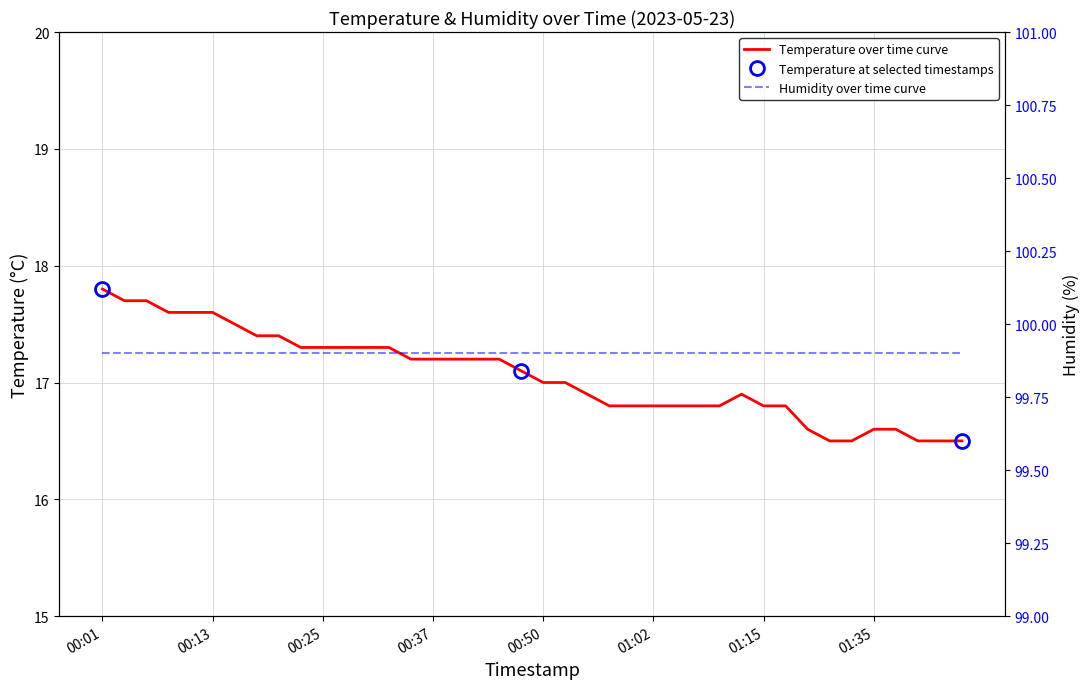

Reading right to left, list all the values displayed in this chart.

01:45=16.5	01:42=16.5	01:40=16.5	01:37=16.6	01:35=16.6	01:32=16.5	01:30=16.5	01:28=16.6	01:18=16.8	01:15=16.8	01:12=16.9	01:09=16.8	01:07=16.8	01:05=16.8	01:02=16.8	01:00=16.8	00:57=16.8	00:55=16.9	00:52=17.0	00:50=17.0	00:47=17.1	00:45=17.2	00:42=17.2	00:40=17.2	00:37=17.2	00:35=17.2	00:33=17.3	00:30=17.3	00:28=17.3	00:25=17.3	00:23=17.3	00:20=17.4	00:18=17.4	00:15=17.5	00:13=17.6	00:10=17.6	00:08=17.6	00:06=17.7	00:03=17.7	00:01=17.8